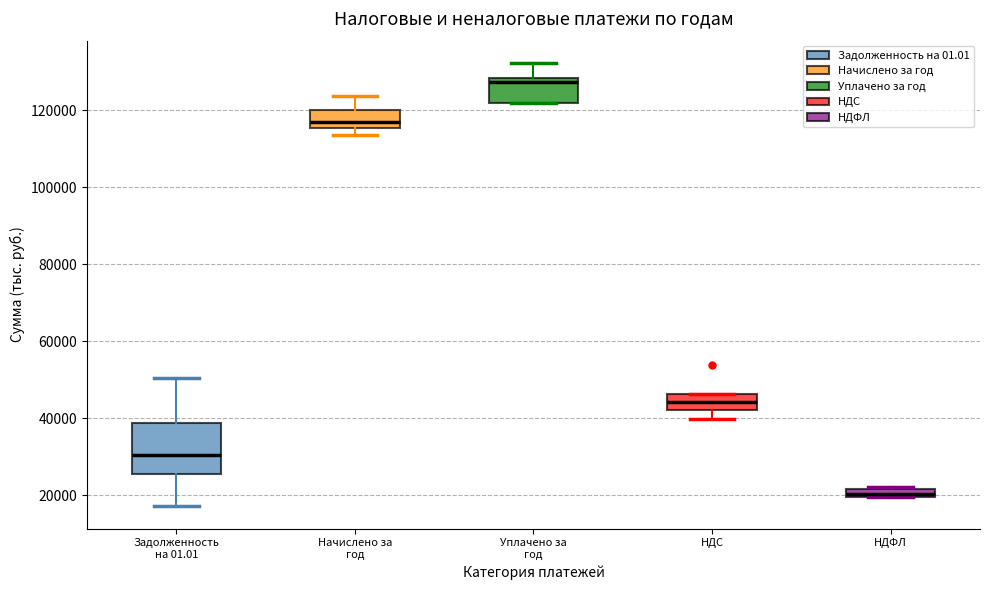

Where does the lower whisker of the box for Задолженность на 01.01 end on the y-axis? The values are not printed on the chart, so give them approximately, as read against the axis.

18000